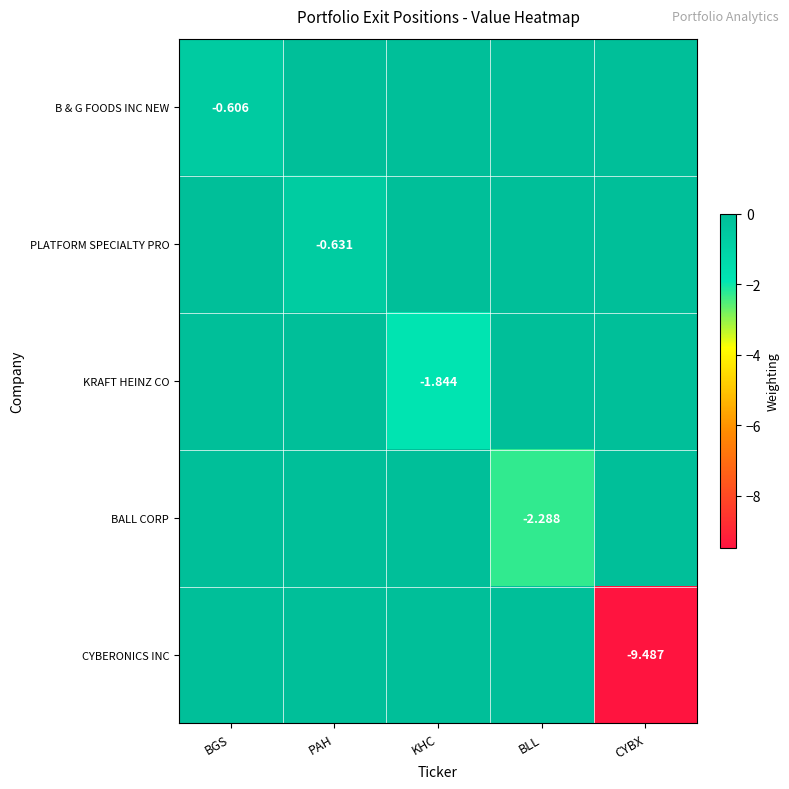

True or false: PLATFORM SPECIALTY PRO has a value of -0.4 at CYBX.

False